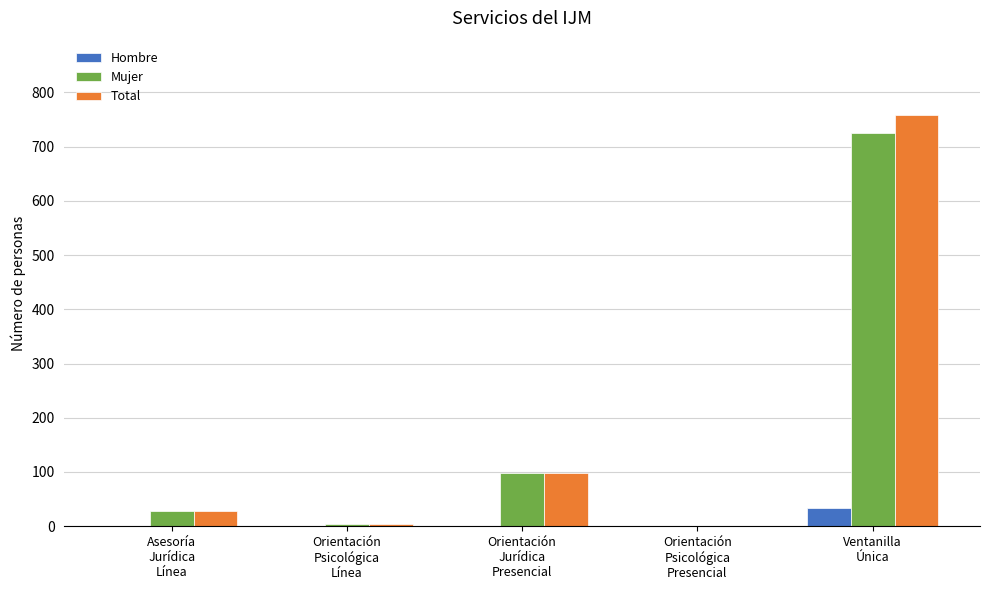

What is the sum of all Hombre values?

35